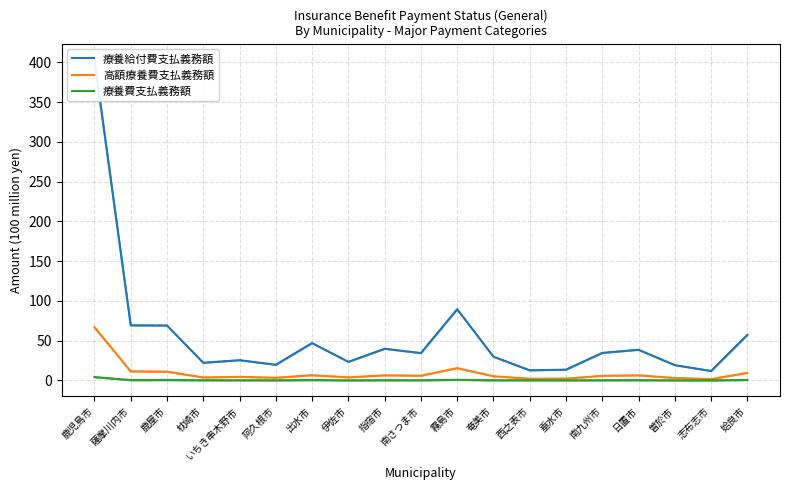

Which category has the highest value in the 療養費支払義務額 series?

鹿児島市